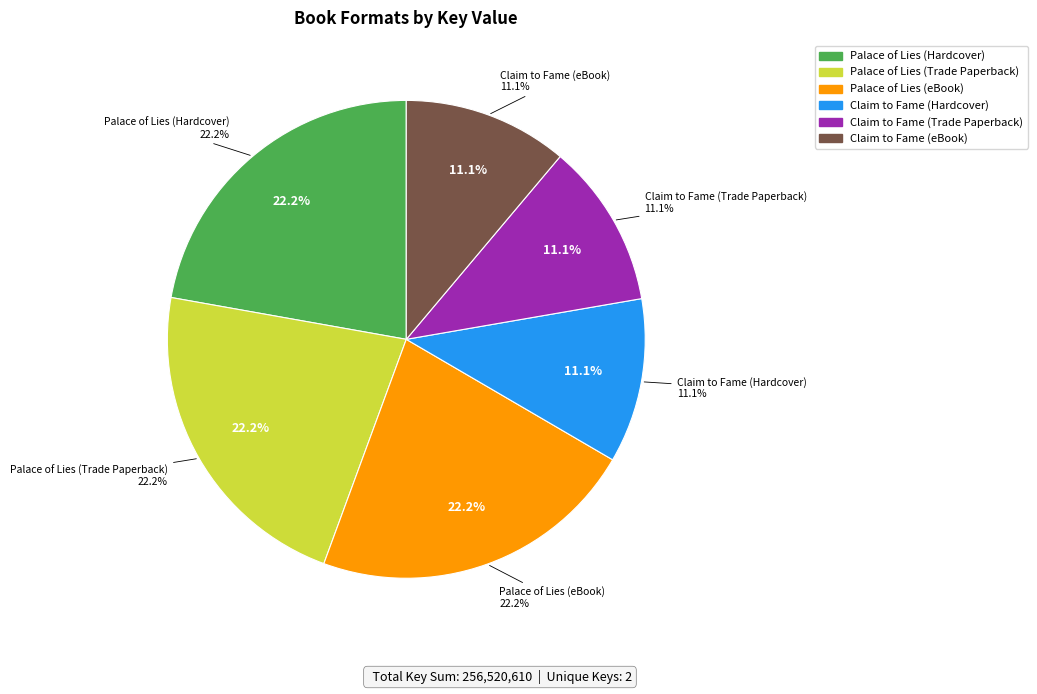

Is it true that Claim to Fame (Trade Paperback) is 11% of the pie?

True